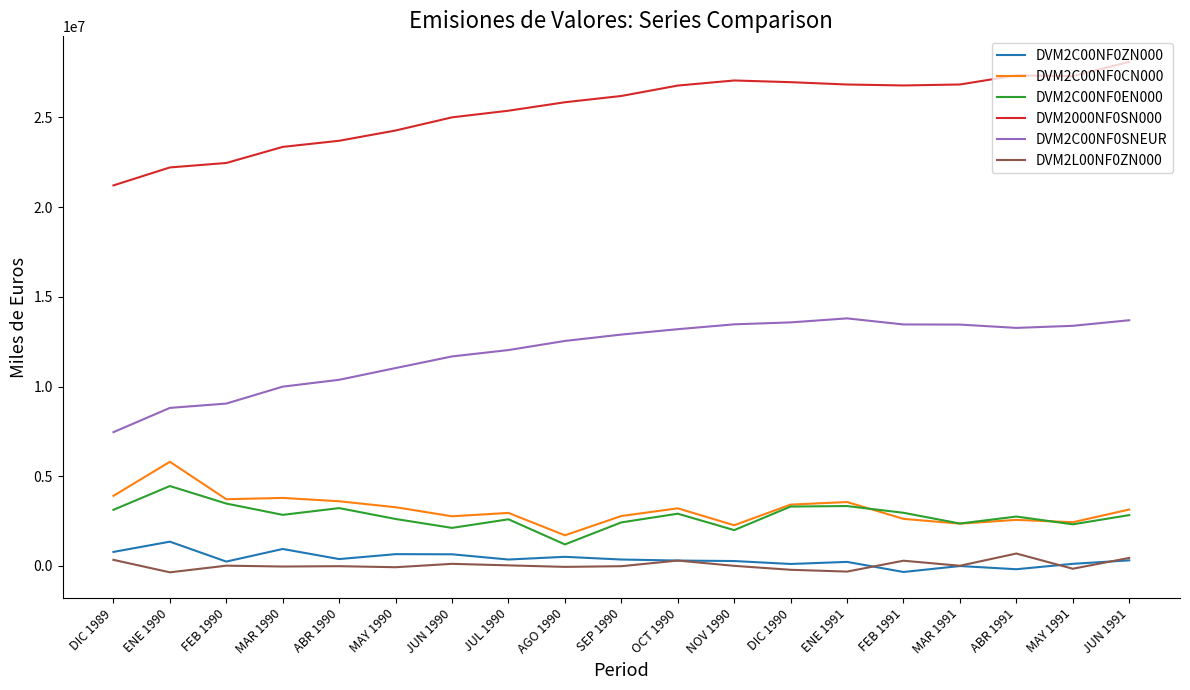

Does the chart have visible grid lines?

No